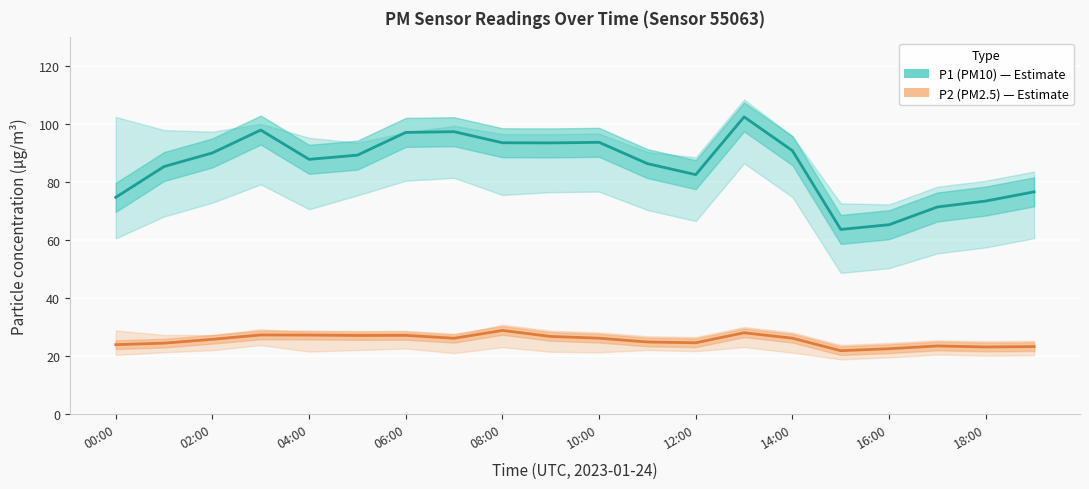

How many interior local valleys does the P1 (PM10) series have?

4